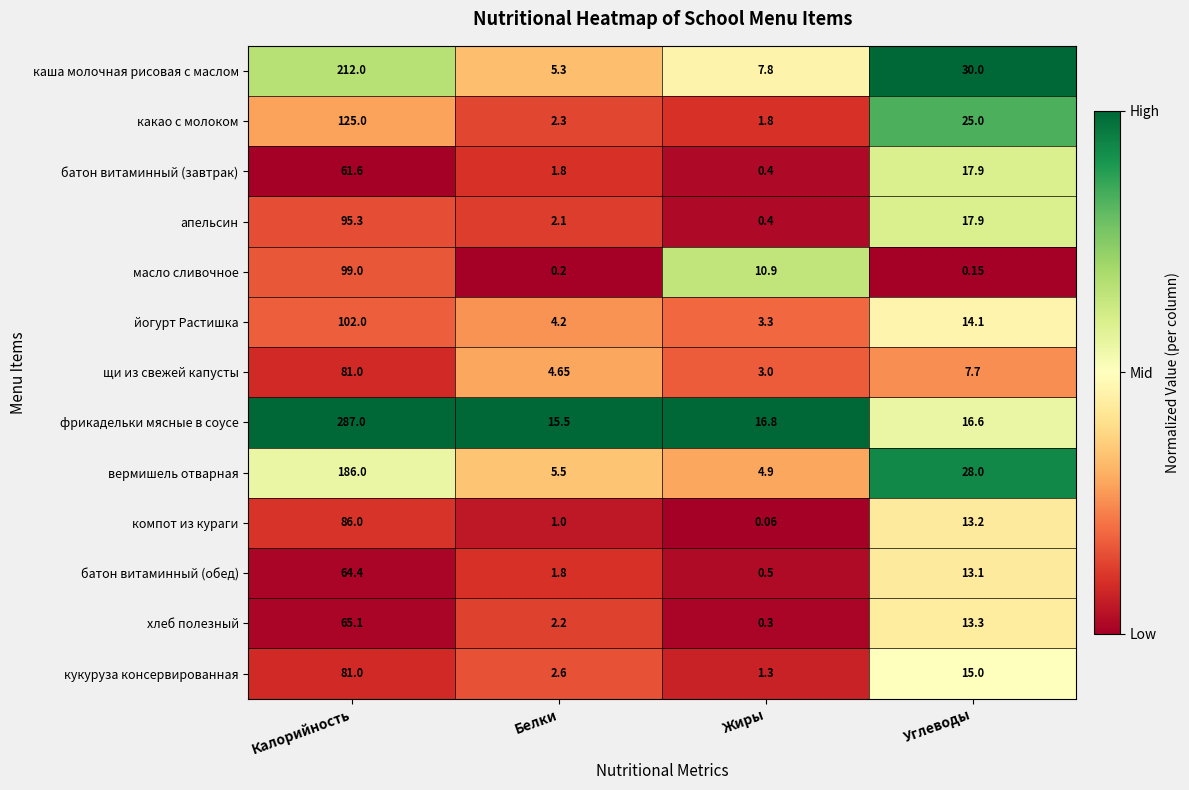

Is the value of батон витаминный (завтрак) at Белки greater than the value of какао с молоком at Белки?

No